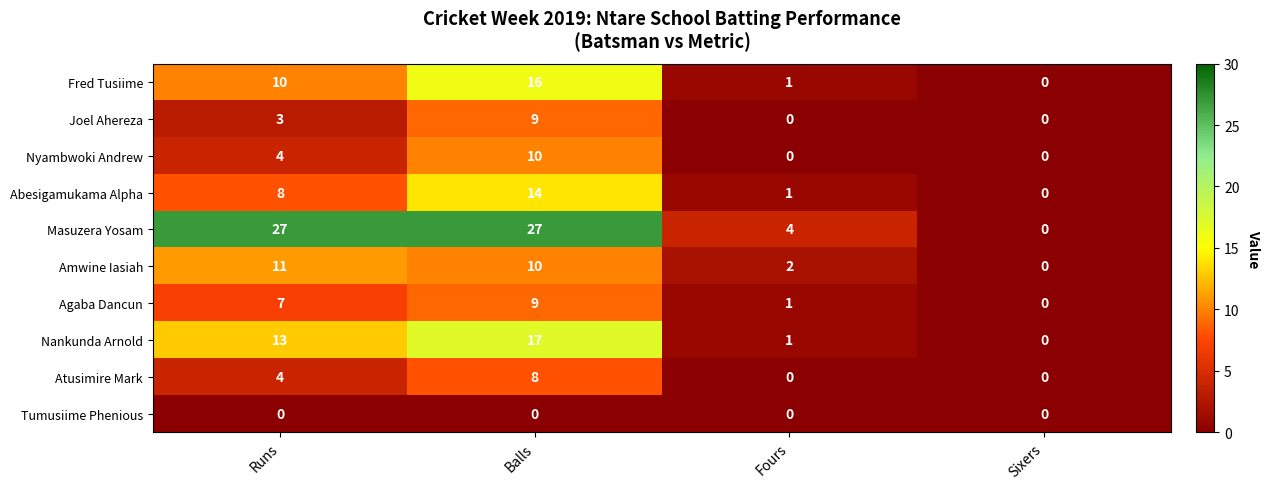

What is the difference between the maximum and minimum values in the Fred Tusiime series?

16